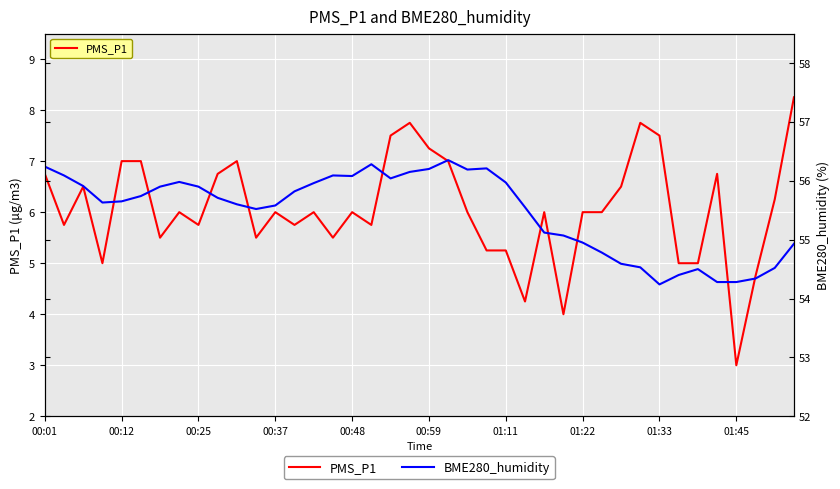

List the series in order of their peak value, lowest first.

PMS_P1, BME280_humidity